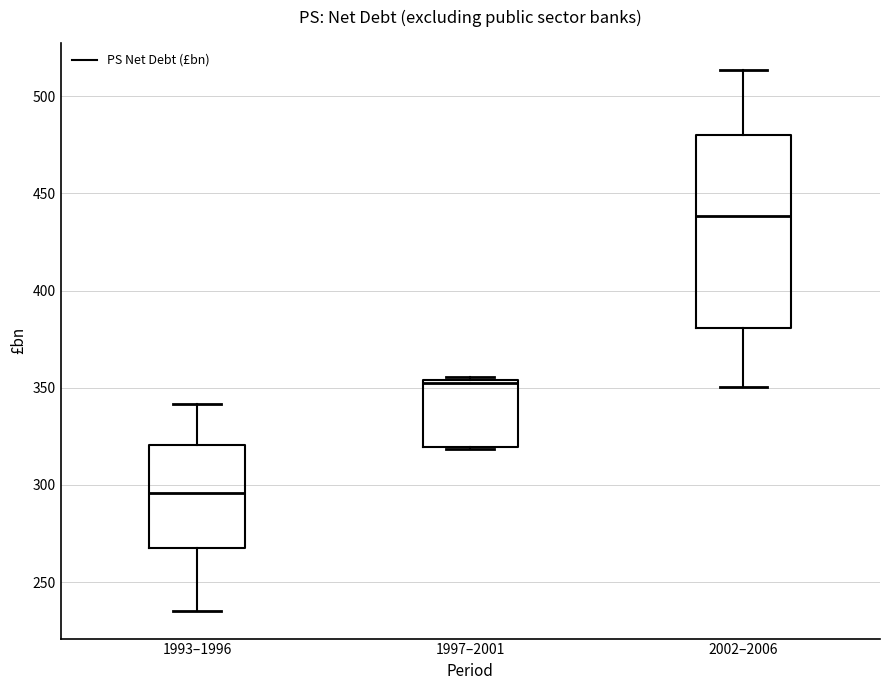

Where does the median line of the box for 1993–1996 sit on the y-axis? The values are not printed on the chart, so give them approximately, as read against the axis.

295